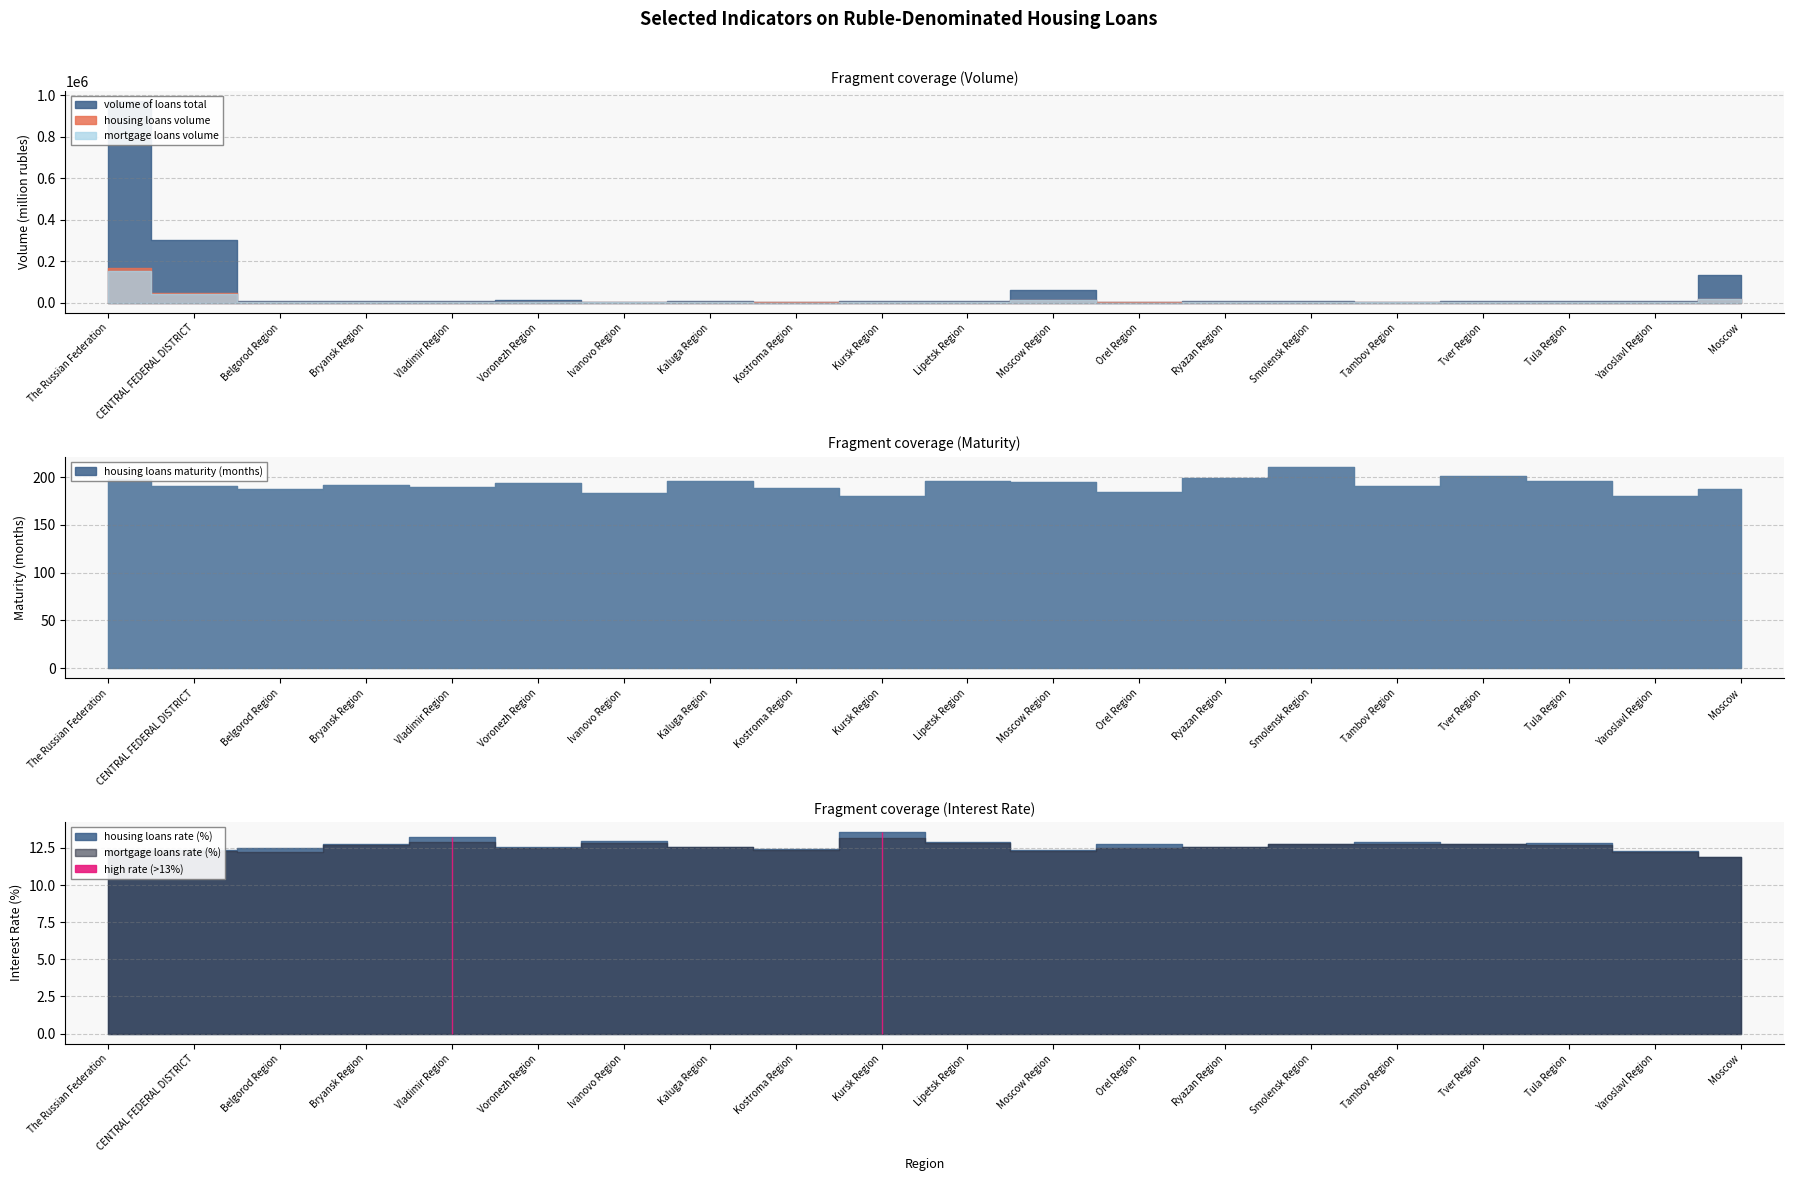

At how many categories does at least one series exceed 225010?

2